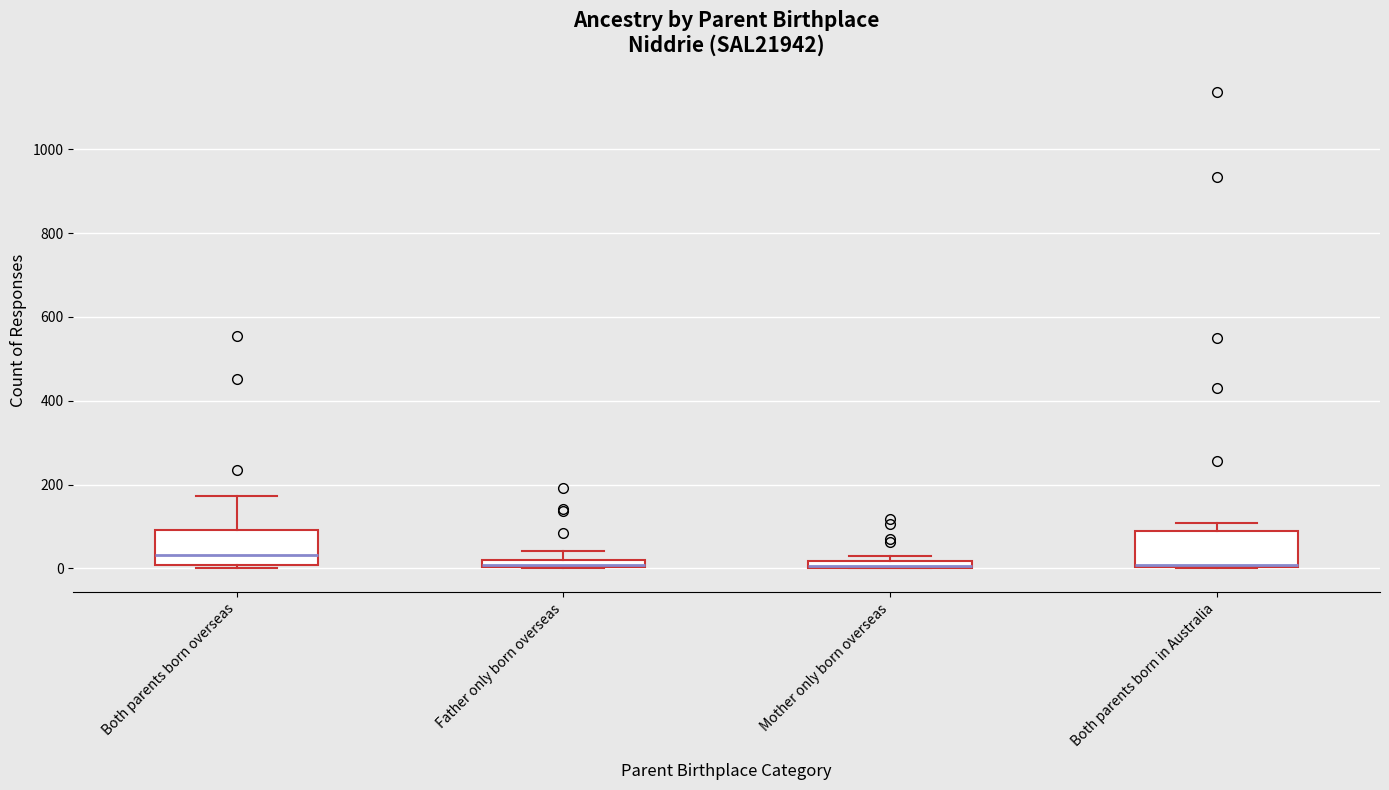

Where is the upper edge of the box for Mother only born overseas on the y-axis? The values are not printed on the chart, so give them approximately, as read against the axis.

20